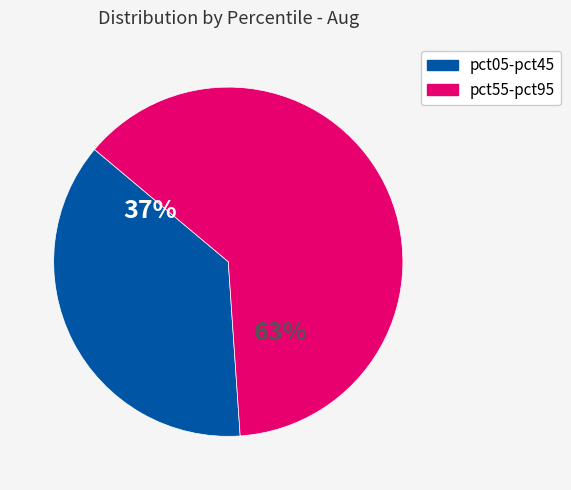

Does any single category account for the majority?

Yes